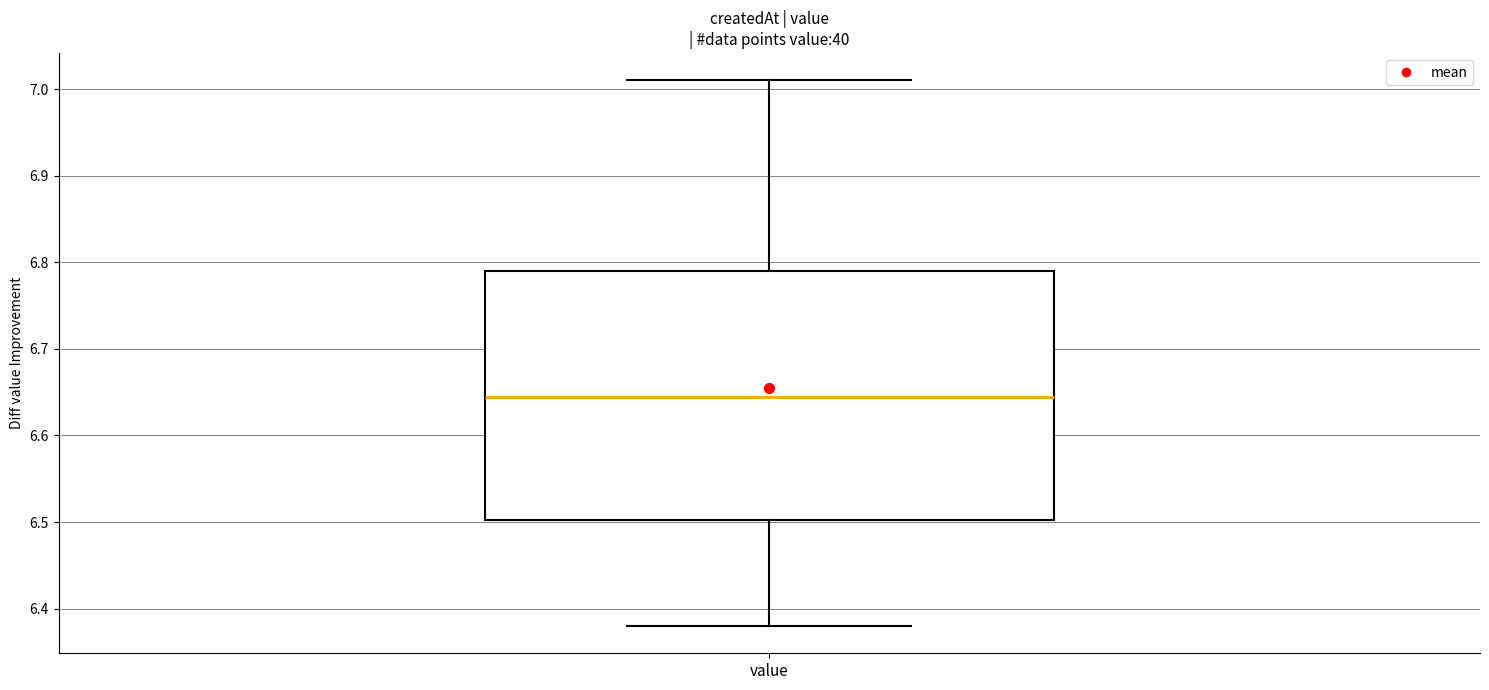

Where does the median line of the box for value sit on the y-axis? The values are not printed on the chart, so give them approximately, as read against the axis.

6.65